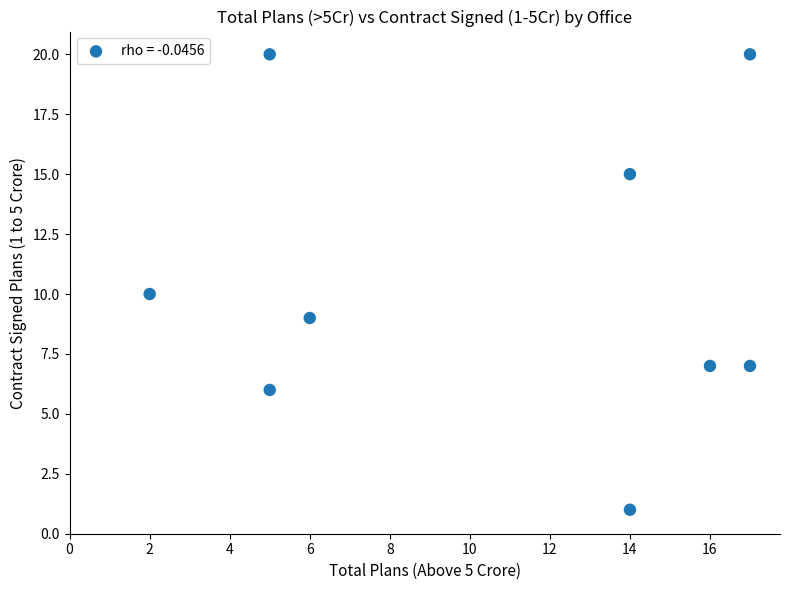

What is the range of X values (max minus min)?

15